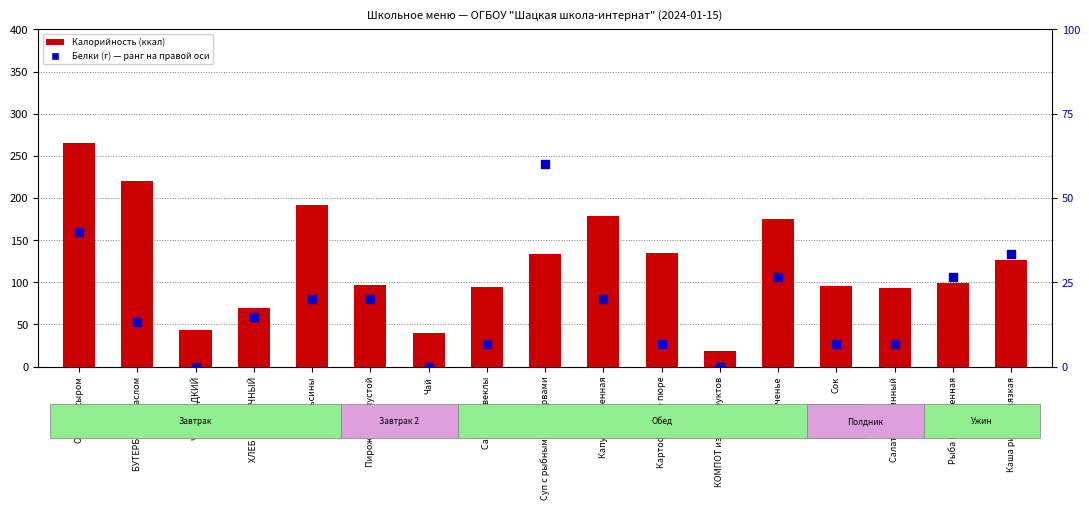

What is the total value across all series at Чай?

40.0